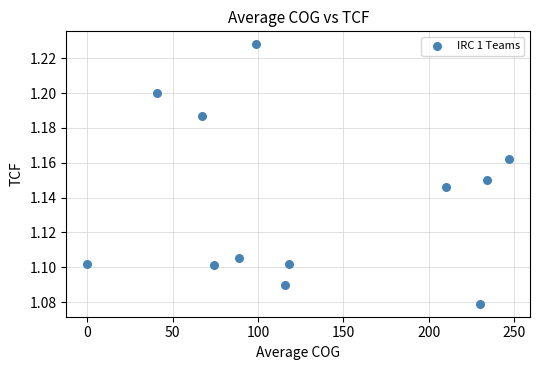

What is the average X value?

127.1